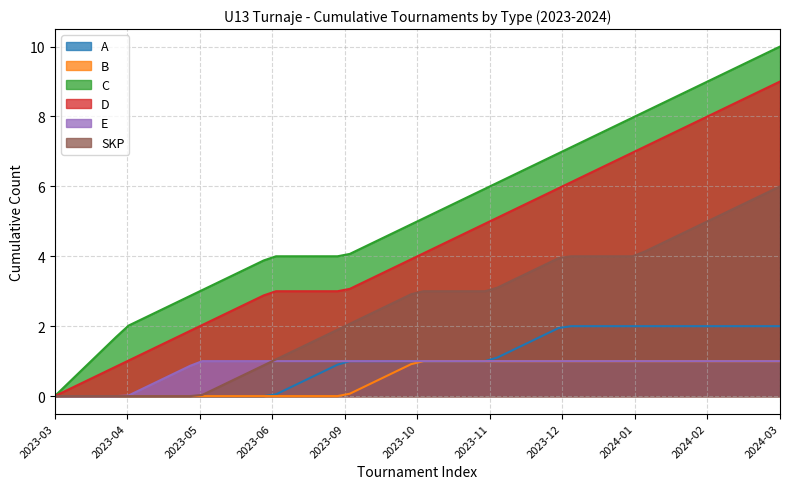

How many data points are above 8?

2